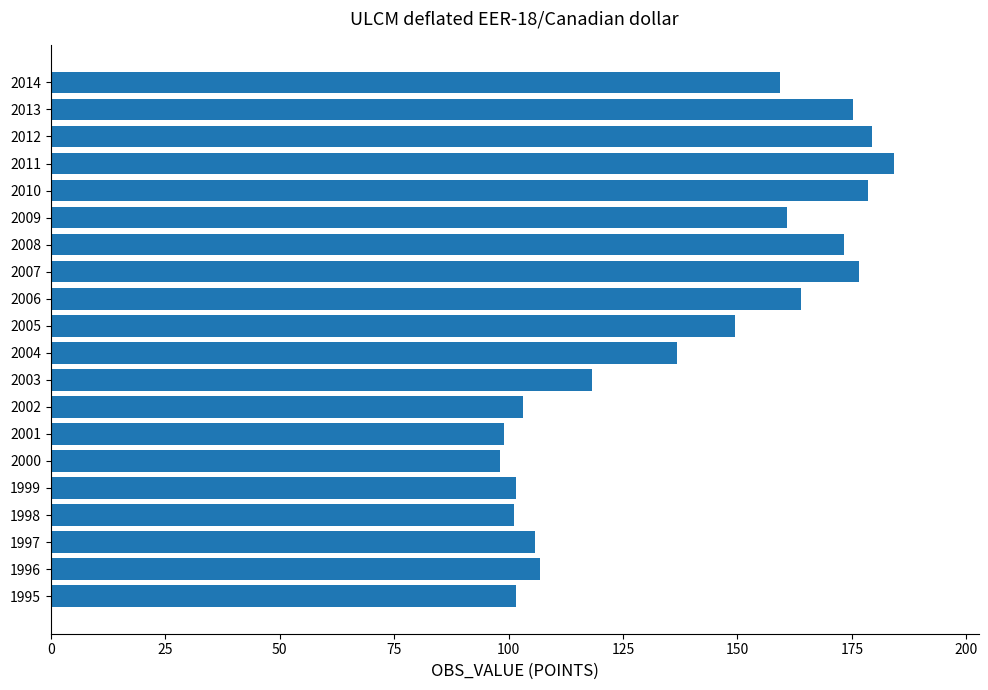

What is the greatest value displayed?

184.3